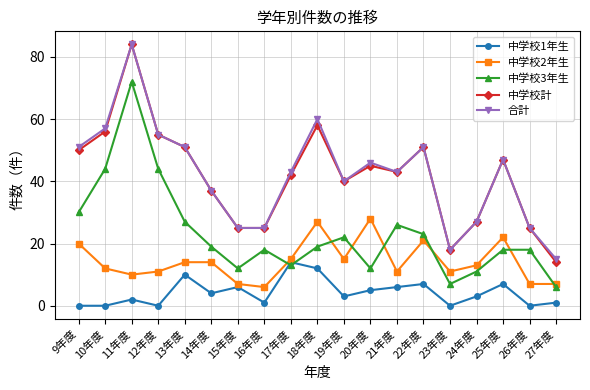

True or false: 合計 and 中学校2年生 cross at least once.

False